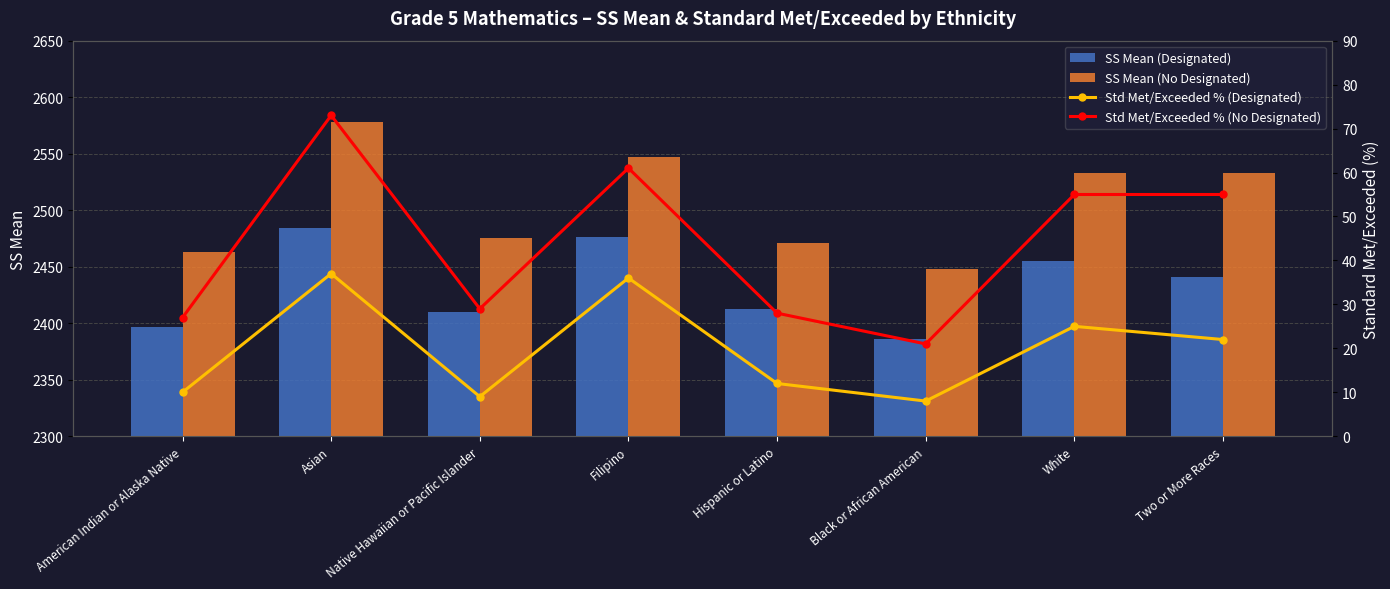

Does the chart contain stacked bars?

No